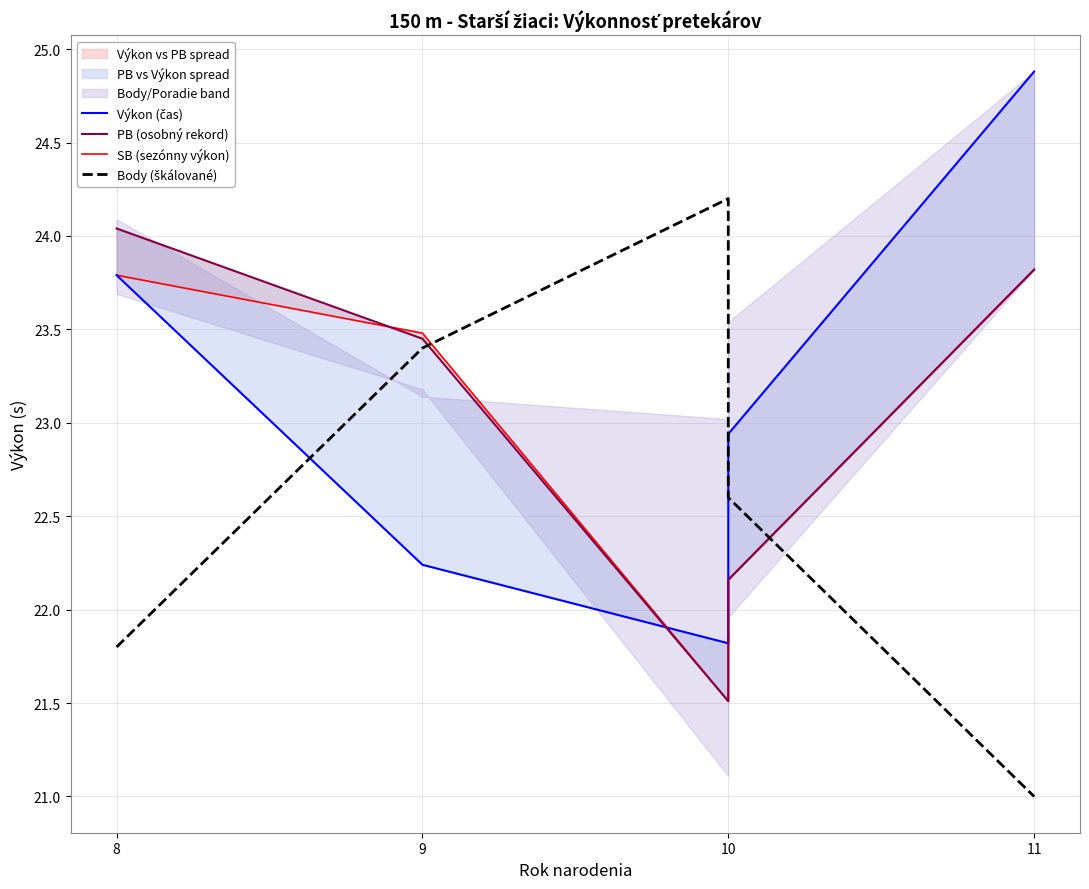

Where is the first local maximum for Body (škálované)?

10